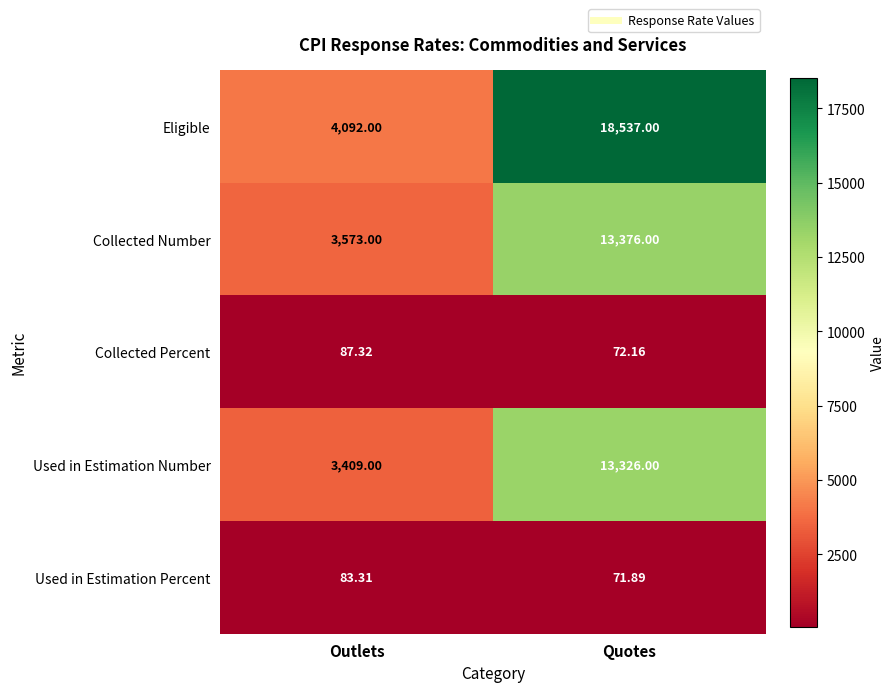

List the labels in order of Collected Number value, largest first.

Quotes, Outlets